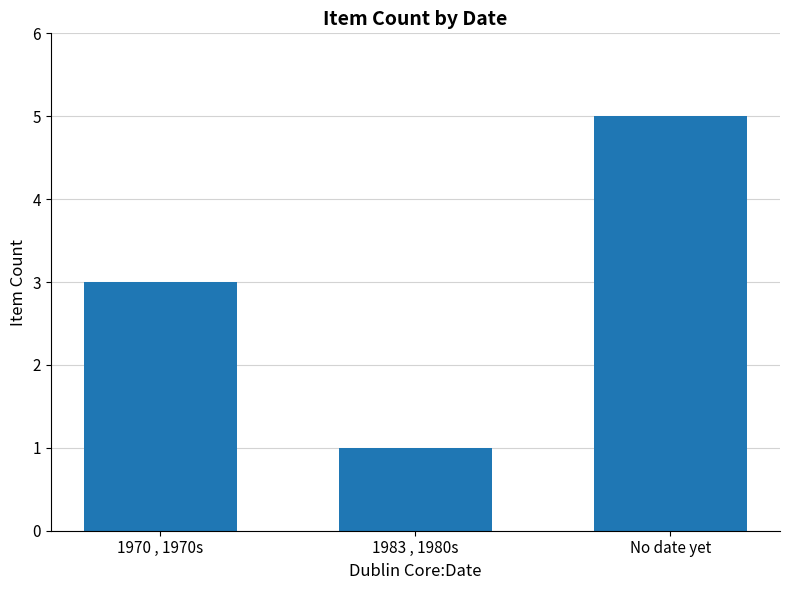

What is the greatest value displayed?

5